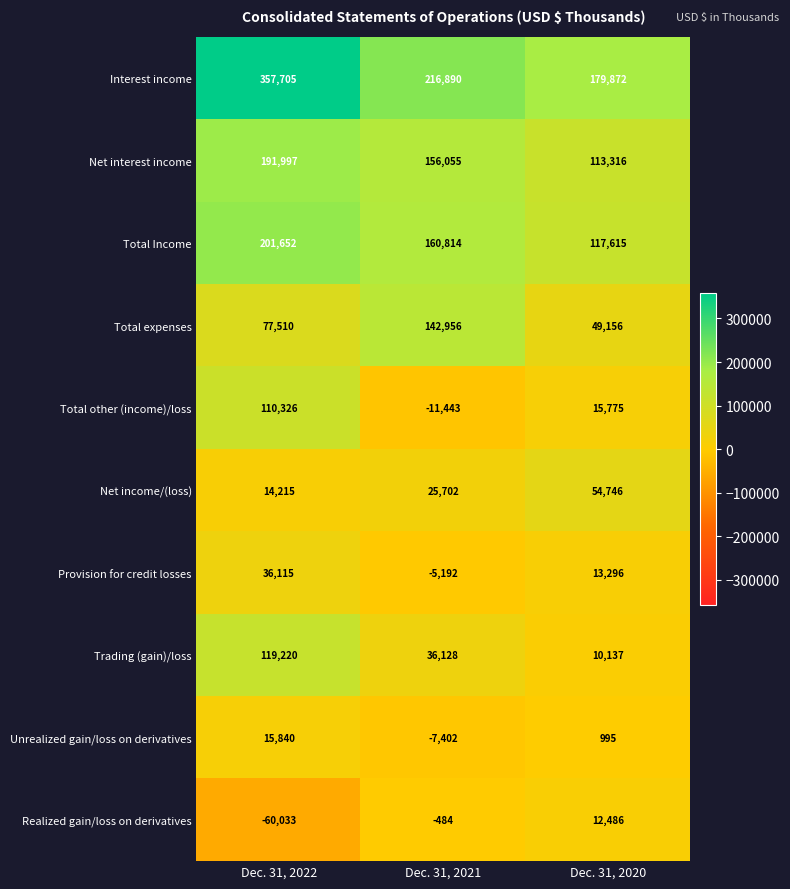

The value of Total Income at Dec. 31, 2021 is 102485. True or false?

False